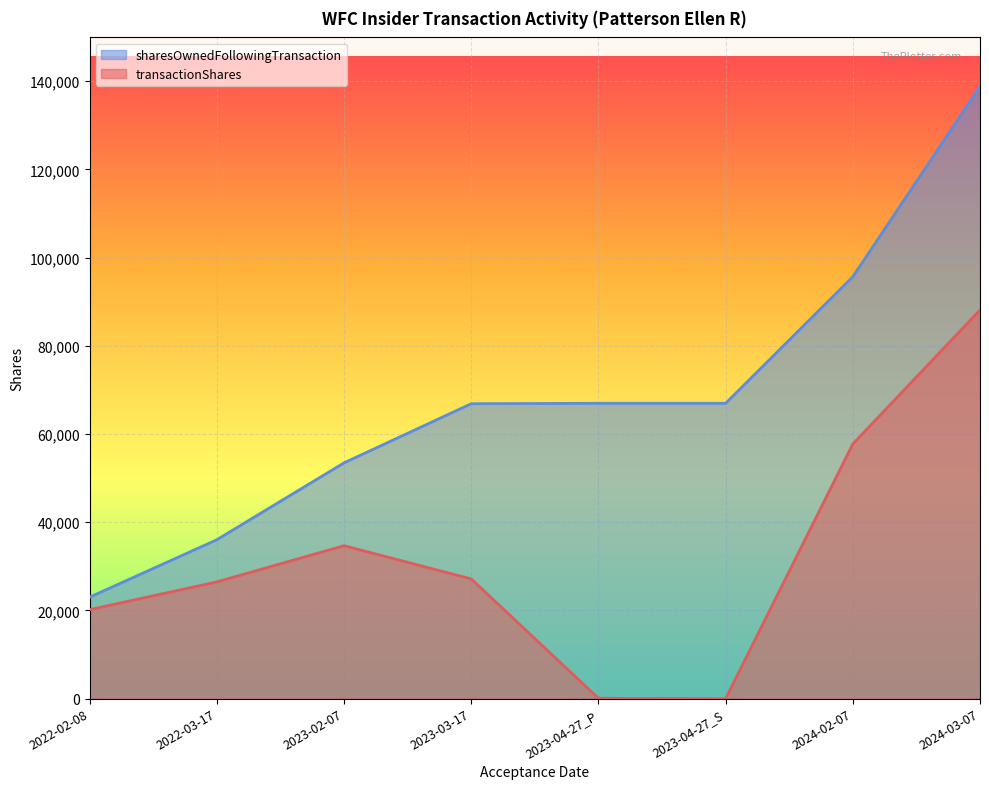

Reading left to right, list all the values displayed in this chart.

transactionShares: 2022-02-08=20191	2022-03-17=26483	2023-02-07=34688	2023-03-17=27157	2023-04-27_P=97	2023-04-27_S=2	2024-02-07=57751	2024-03-07=88116
sharesOwnedFollowingTransaction: 2022-02-08=23025	2022-03-17=36039	2023-02-07=53473	2023-03-17=66874	2023-04-27_P=66971	2023-04-27_S=66971	2024-02-07=95663	2024-03-07=138811